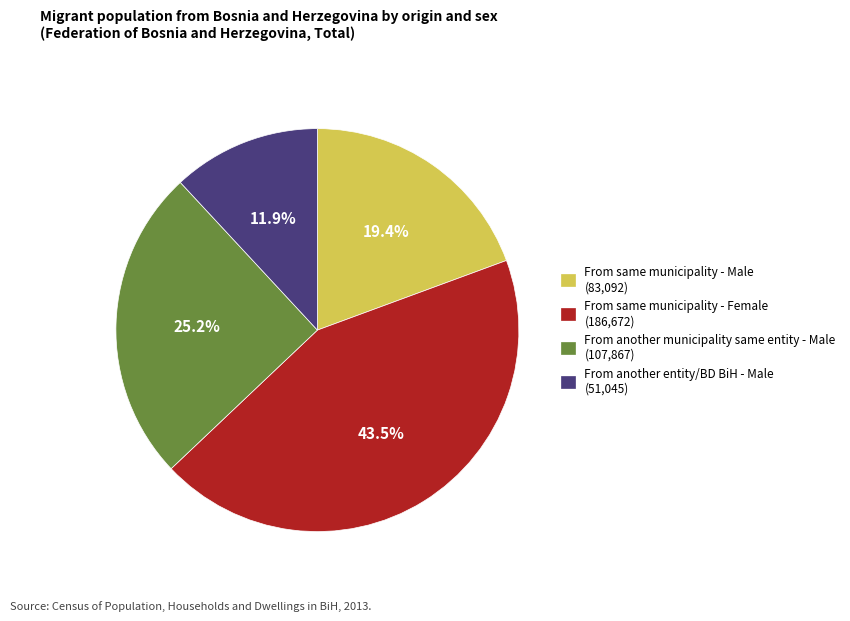

Is there a majority slice in this chart?

No